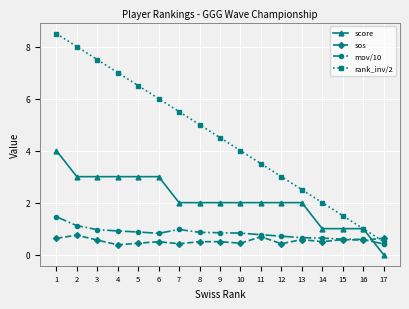

Does the chart have visible grid lines?

Yes